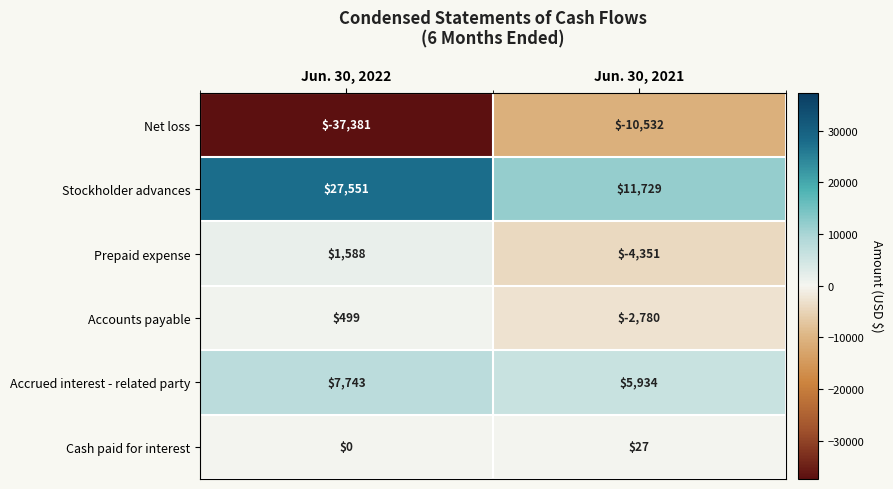

What is the sum of all Accrued interest - related party values?

13677